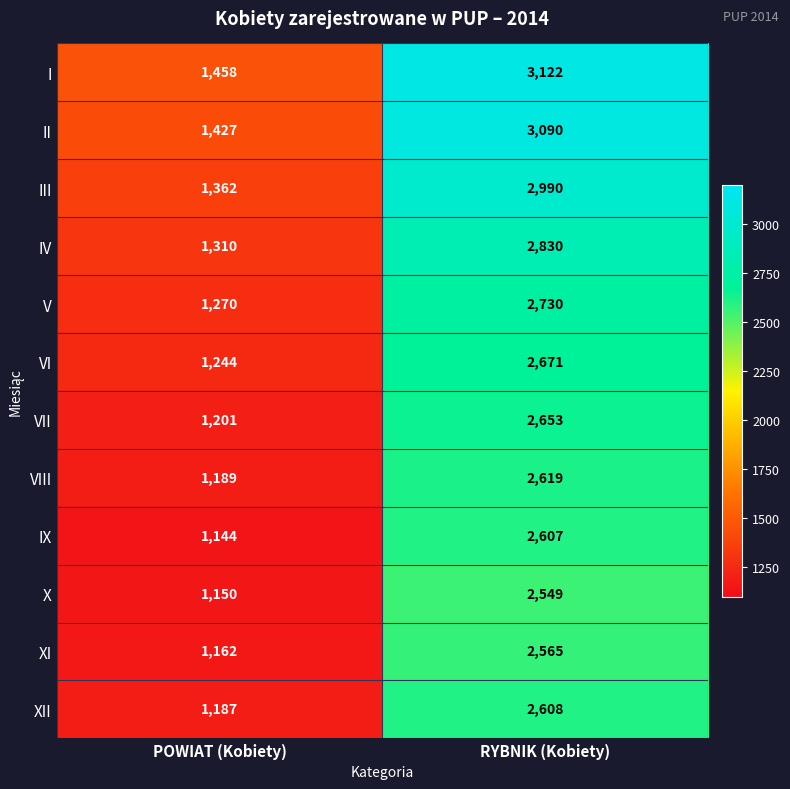

The value of XII at POWIAT (Kobiety) is 802. True or false?

False